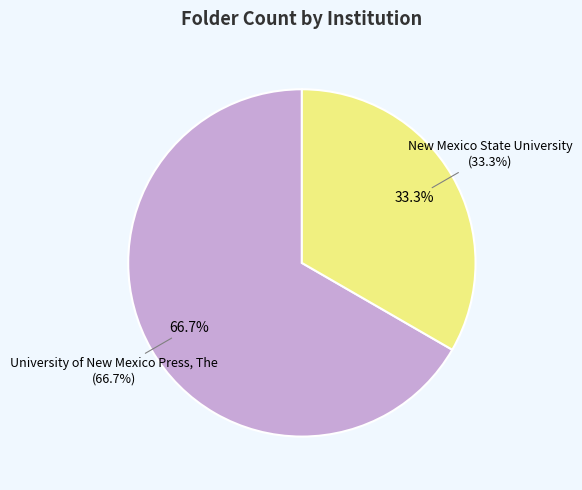

Is it true that New Mexico State University is 46% of the pie?

False